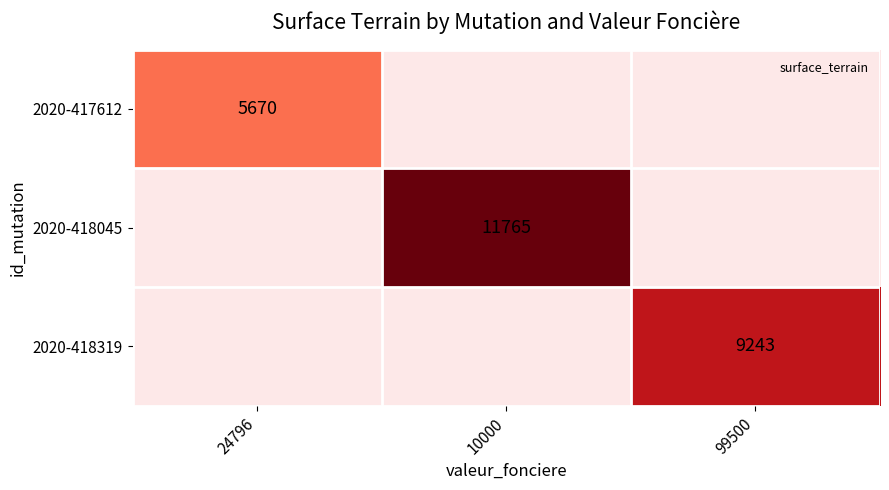

At how many categories does at least one series exceed 9229?

2